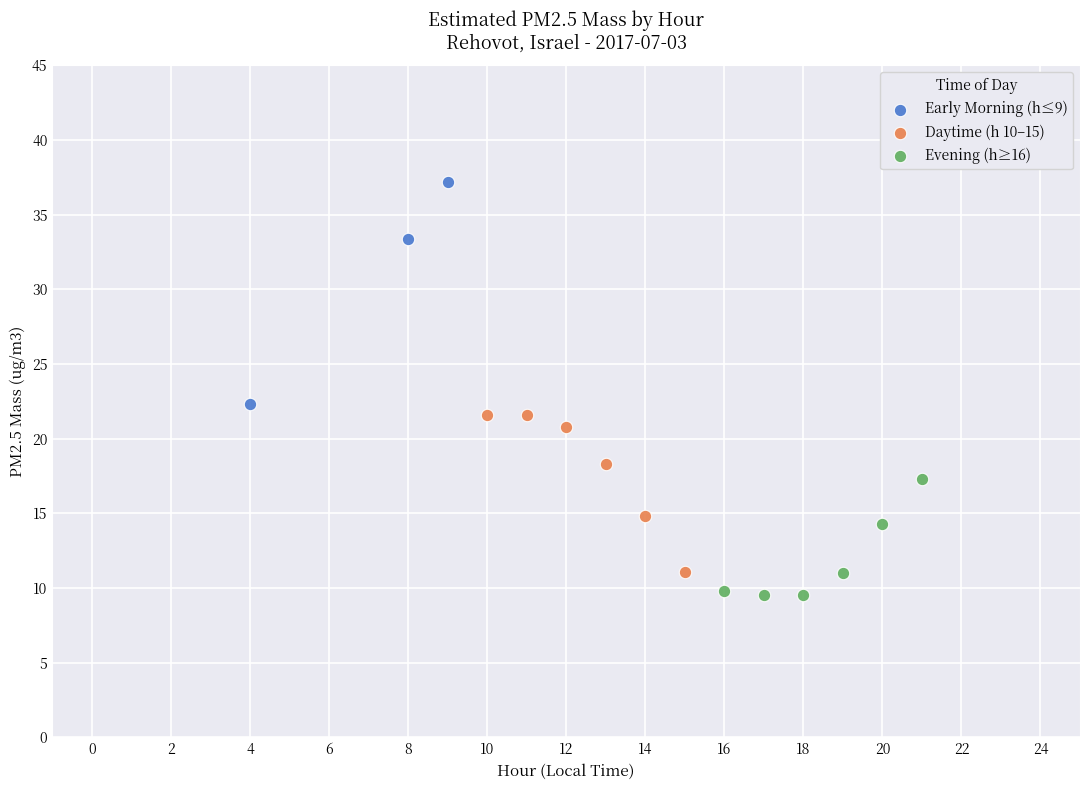

Which series contains the highest Y value?

Early Morning (h≤9)